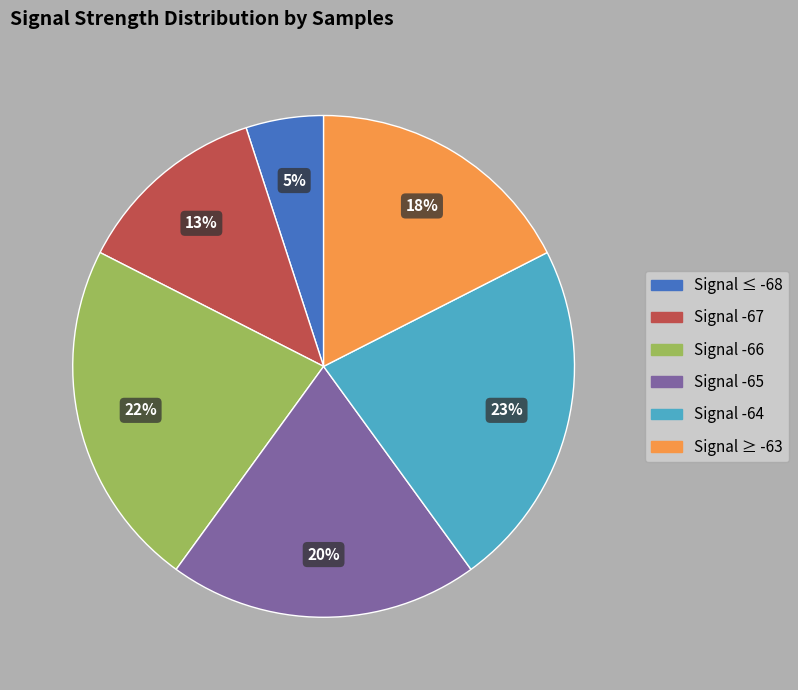

How many slices are in this pie chart?

6